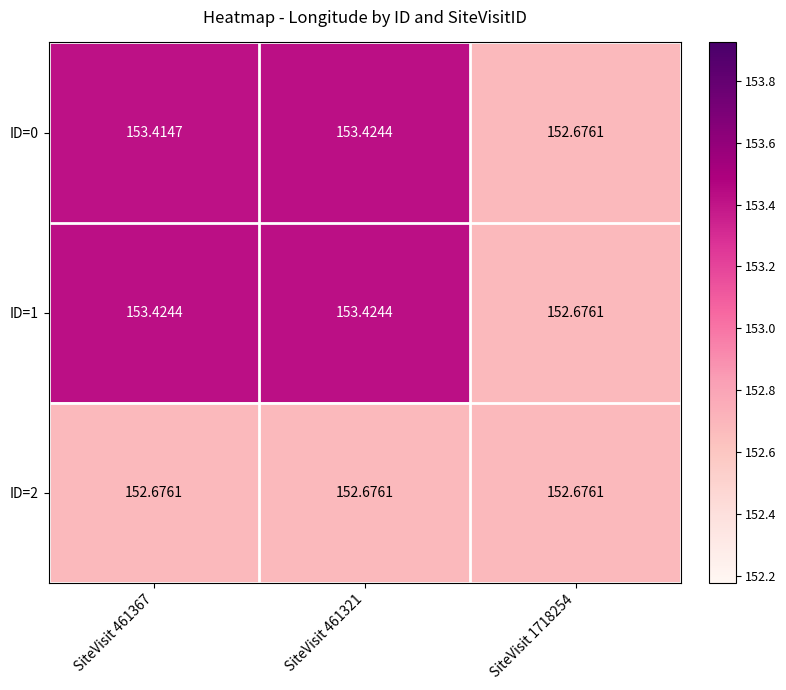

Is the value of ID=2 at SiteVisit 461321 greater than the value of ID=1 at SiteVisit 461367?

No